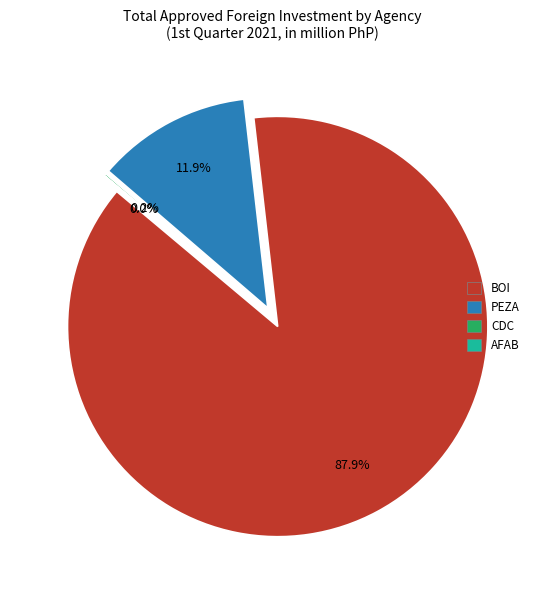

To the nearest percent, what is the combined percentage of AFAB and BOI?

88%